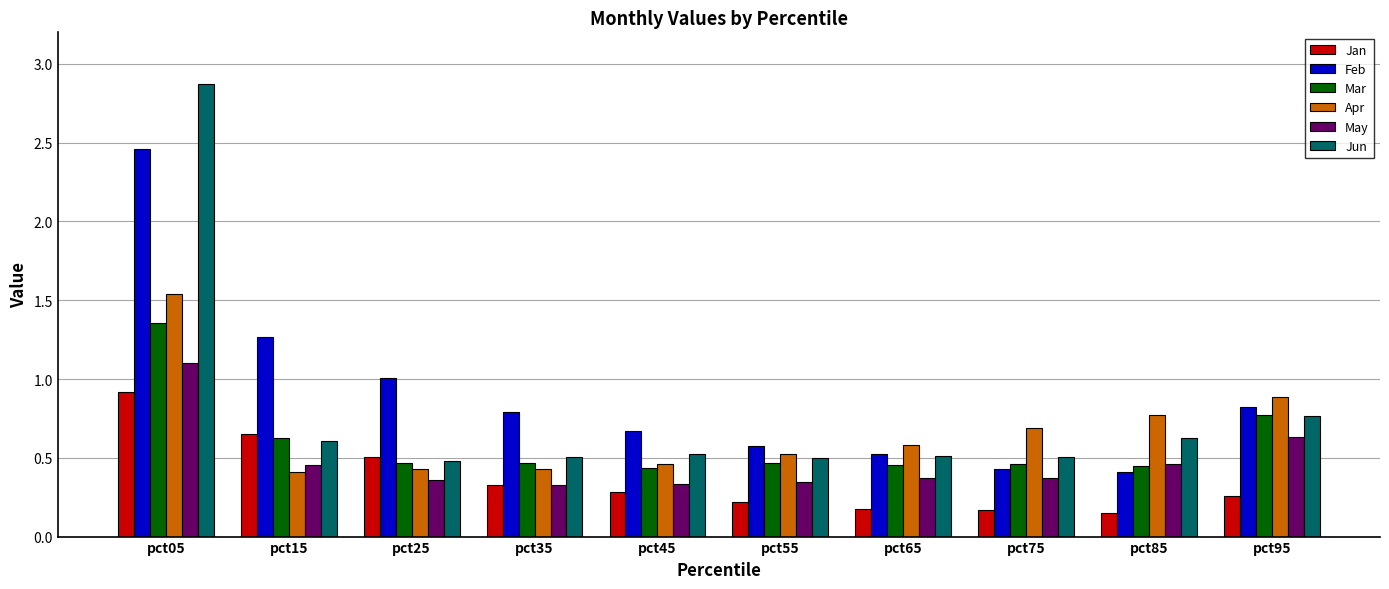

Which series has the largest range (max minus min)?

Jun